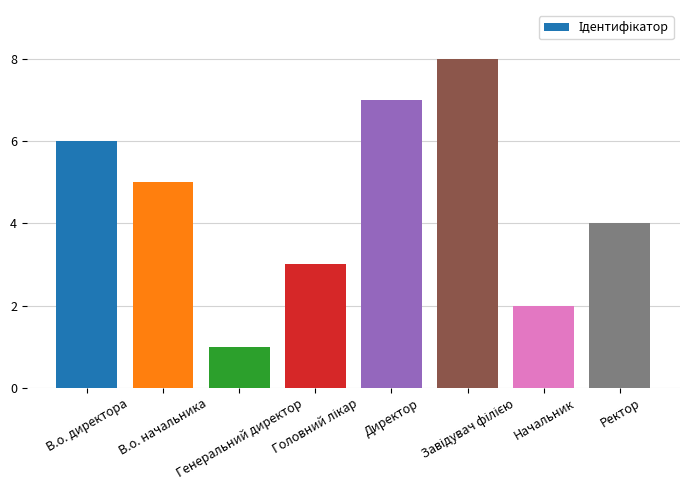

What is the greatest value displayed?

8